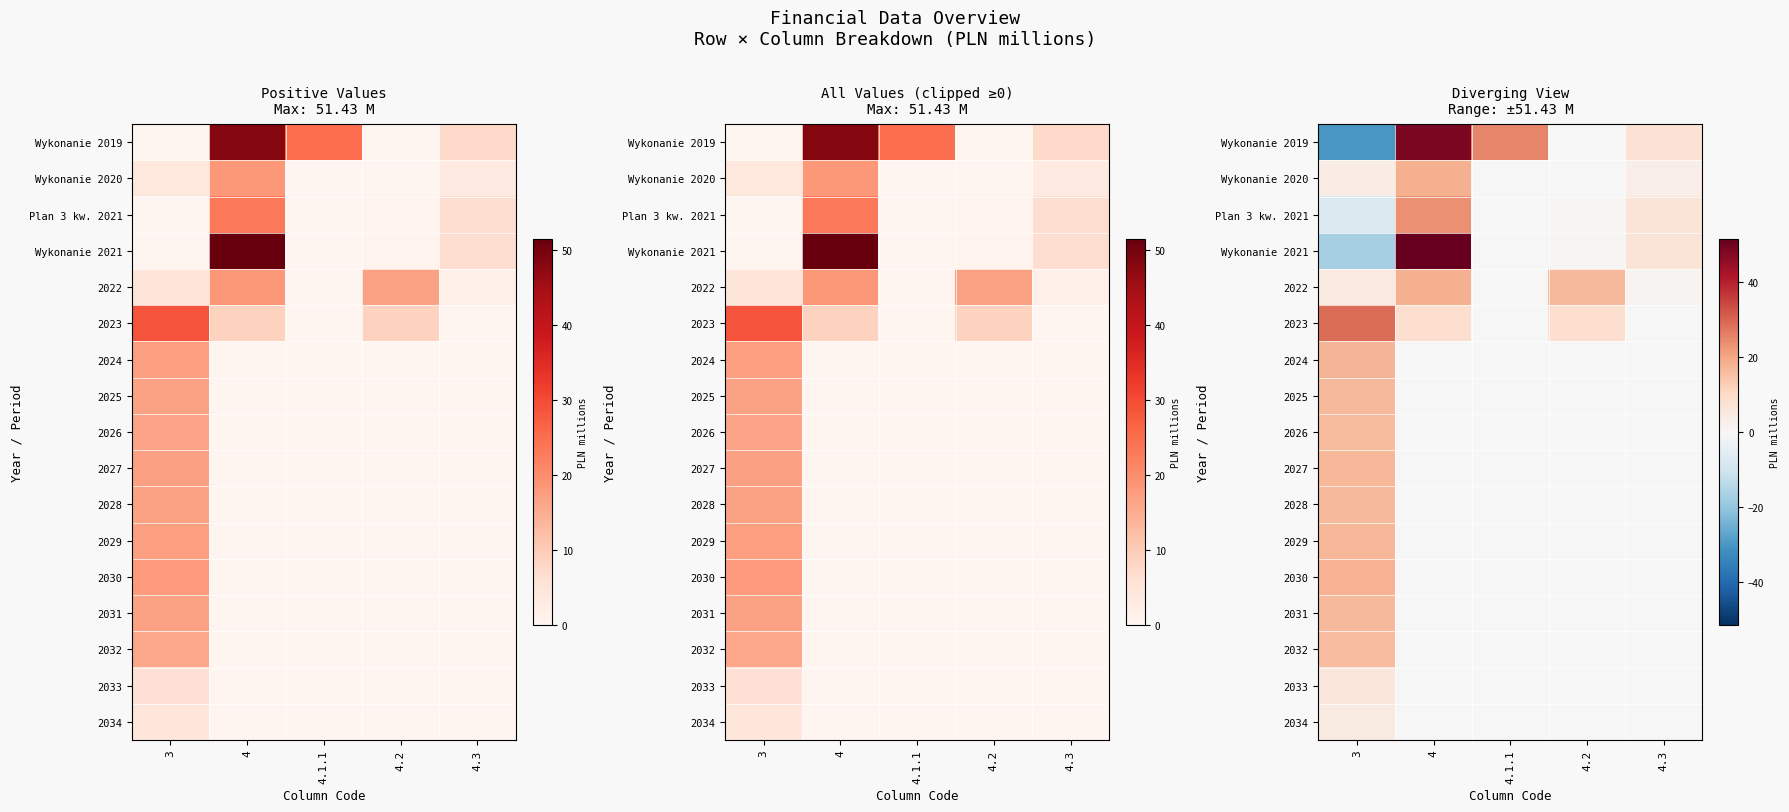

What is the average value of the 2028 series?

3.4